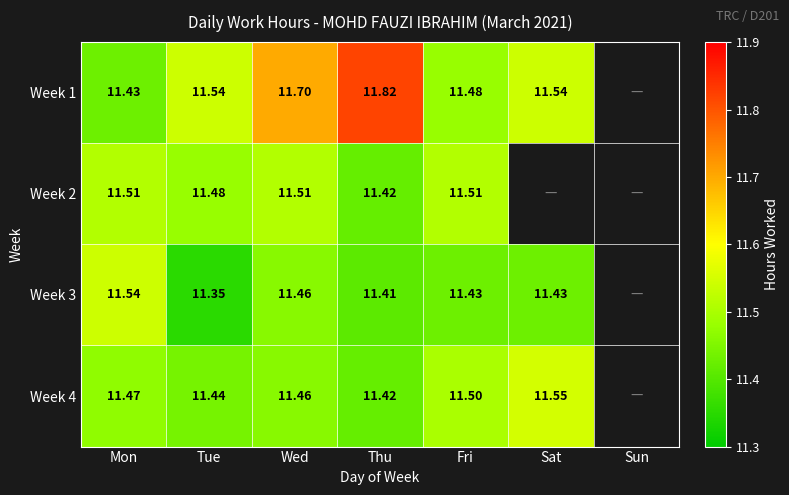

How many distinct data groups are displayed?

4